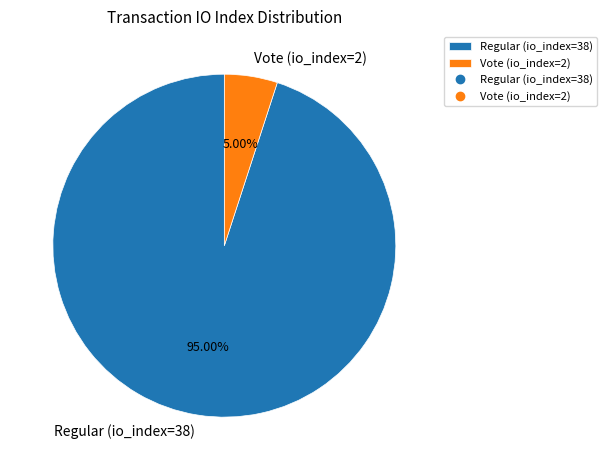

Which has a higher value, Regular (io_index=38) or Vote (io_index=2)?

Regular (io_index=38)